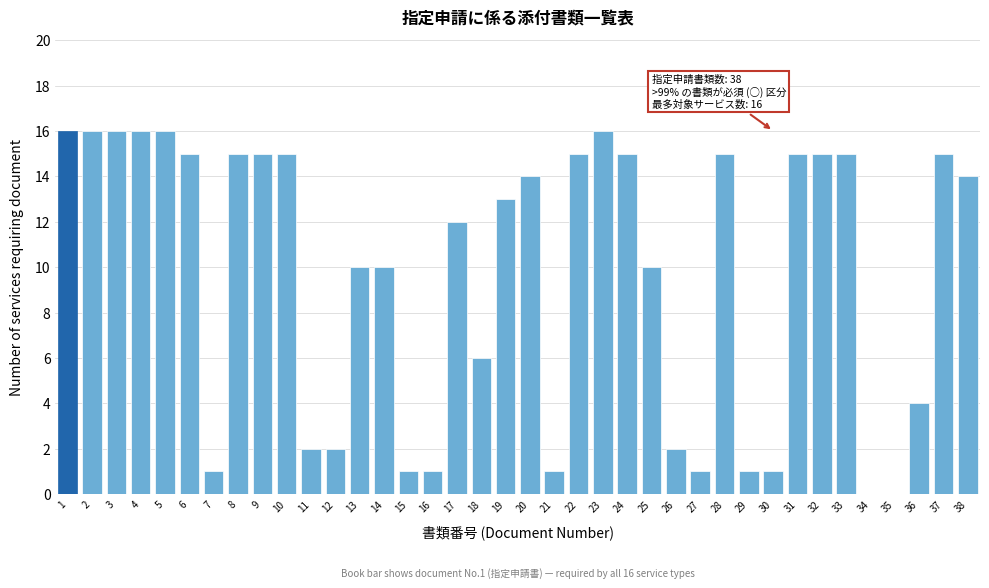

What is the change in value from 9 to 34?

-15